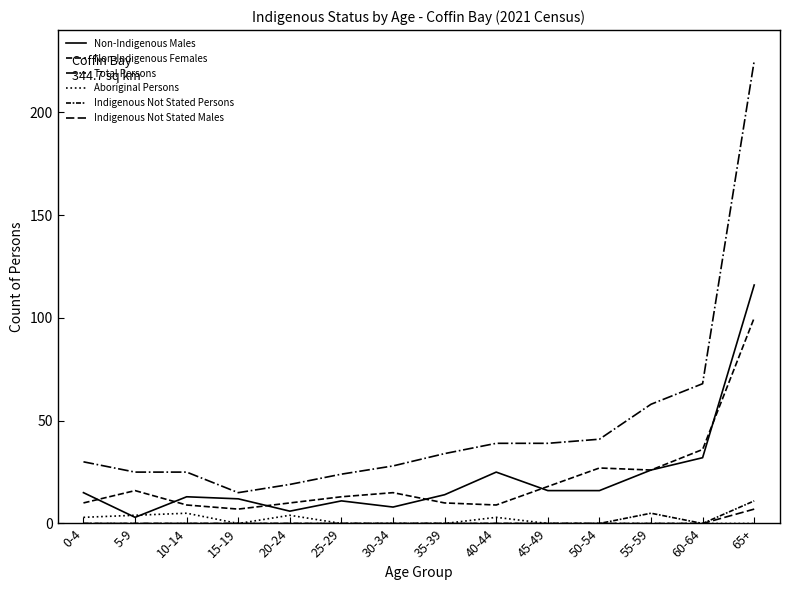

Is this an area chart (filled region under the line)?

No